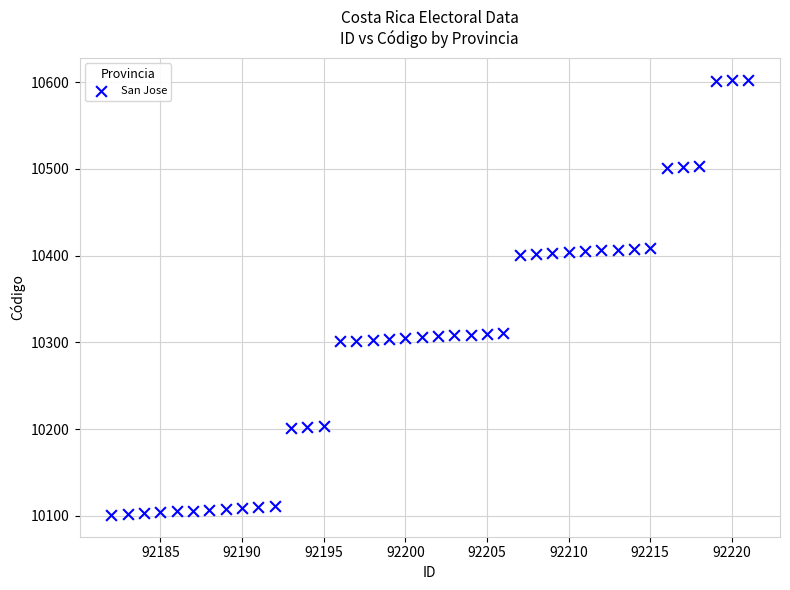

What is the range of Y values (max minus min)?

502